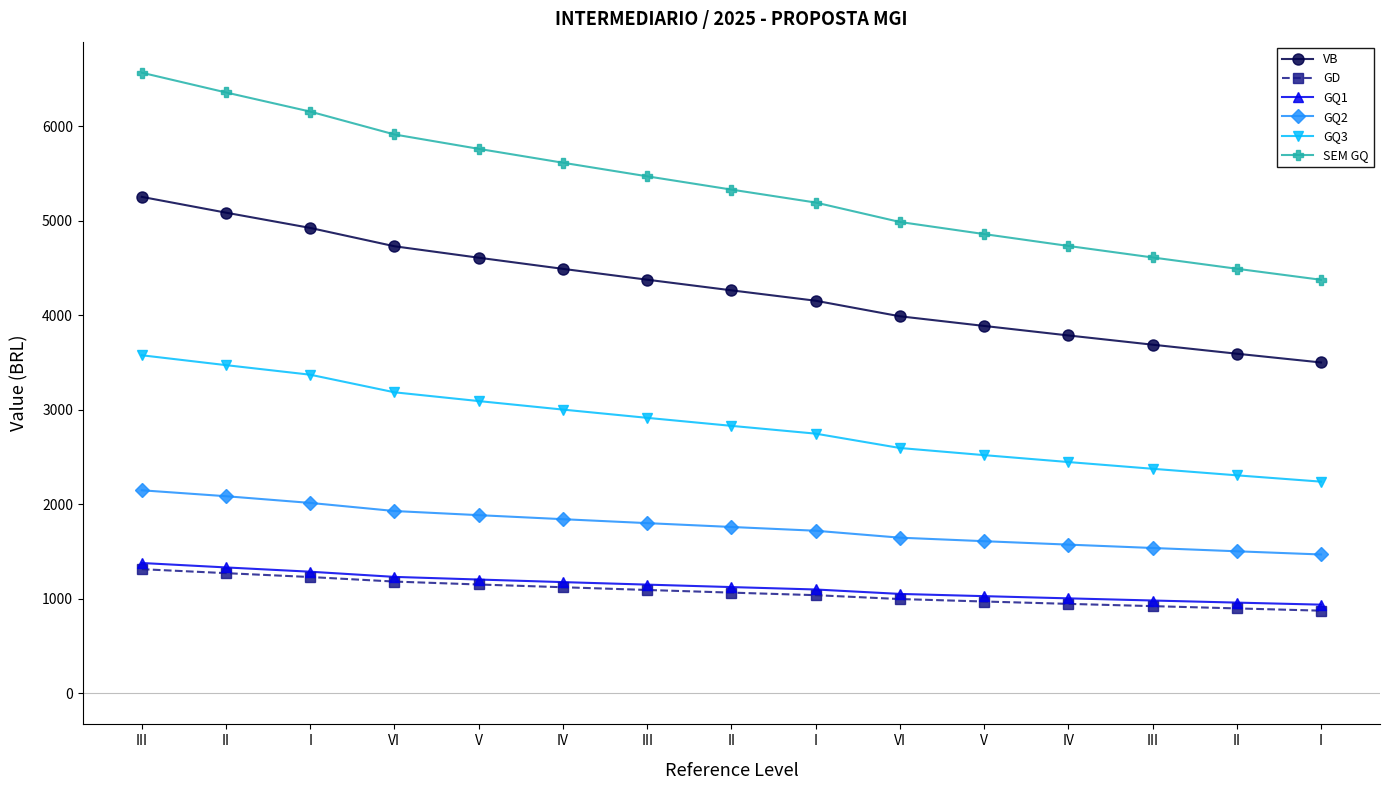

Reading left to right, list all the values displayed in this chart.

VB: III=5253.8	II=5086.6	I=4925.1	VI=4731.1	V=4609.9	IV=4492.1	III=4377.3	II=4264.8	I=4154.8	VI=3990.1	V=3888.1	IV=3787.4	III=3689.6	II=3594.1	I=3501.4
GD: III=1314.0	II=1272.0	I=1231.0	VI=1183.0	V=1152.0	IV=1123.0	III=1094.0	II=1066.0	I=1039.0	VI=998.0	V=972.0	IV=947.0	III=923.0	II=899.0	I=875.0
GQ1: III=1379.4	II=1332.5	I=1287.3	VI=1232.5	V=1204.5	IV=1177.2	III=1150.6	II=1124.6	I=1099.2	VI=1052.3	V=1028.5	IV=1005.3	III=982.6	II=960.3	I=938.7
GQ2: III=2148.9	II=2086.2	I=2015.3	VI=1929.5	V=1885.8	IV=1843.0	III=1801.4	II=1760.7	I=1720.8	VI=1647.5	V=1610.2	IV=1573.9	III=1538.3	II=1503.4	I=1469.5
GQ3: III=3577.6	II=3473.2	I=3371.9	VI=3185.8	V=3092.9	IV=3002.8	III=2915.5	II=2830.8	I=2748.3	VI=2596.4	V=2520.9	IV=2447.8	III=2376.6	II=2307.2	I=2240.3
SEM GQ: III=6567.8	II=6358.6	I=6156.1	VI=5914.1	V=5761.9	IV=5615.1	III=5471.3	II=5330.8	I=5193.8	VI=4988.1	V=4860.1	IV=4734.4	III=4612.6	II=4493.1	I=4376.4